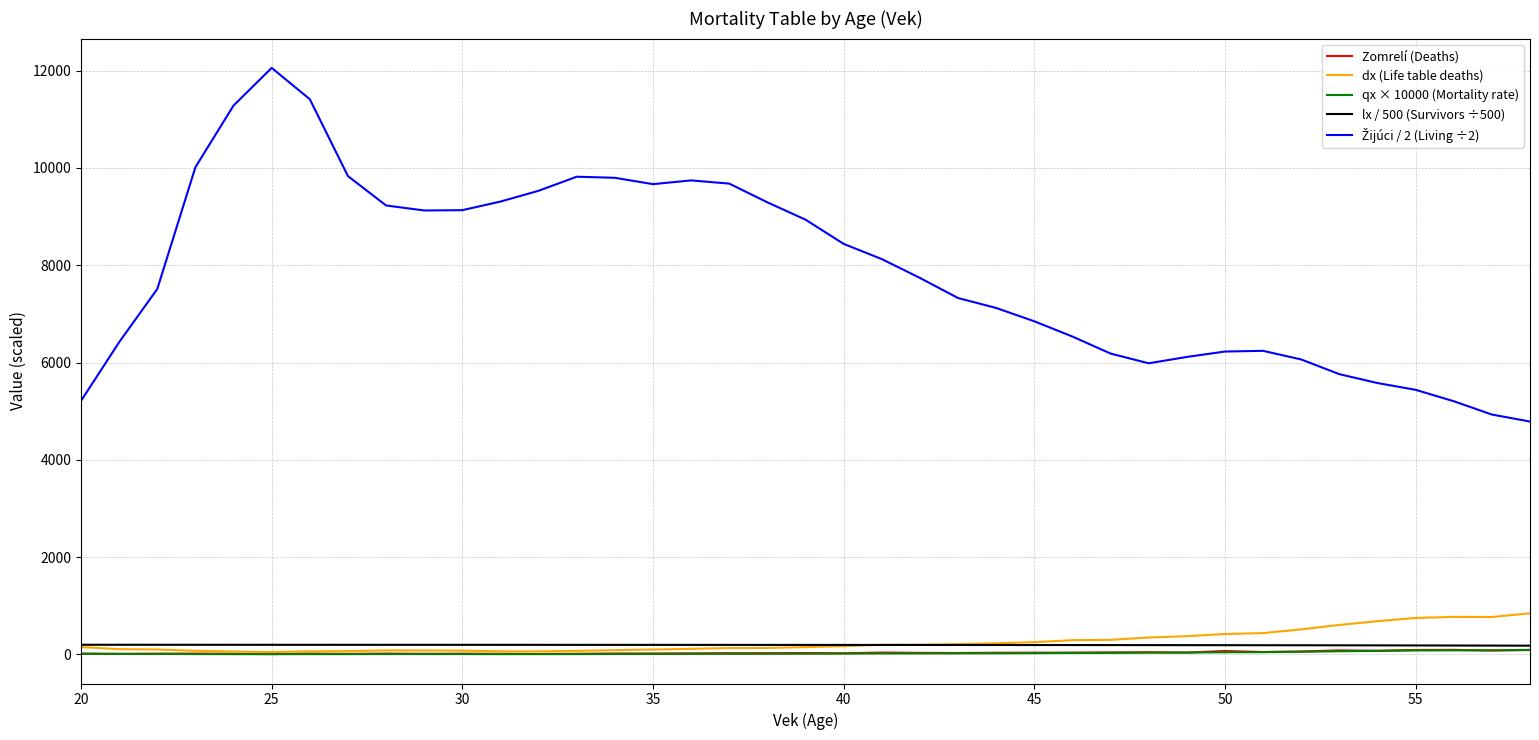

What is the maximum value shown in the chart?

12057.8